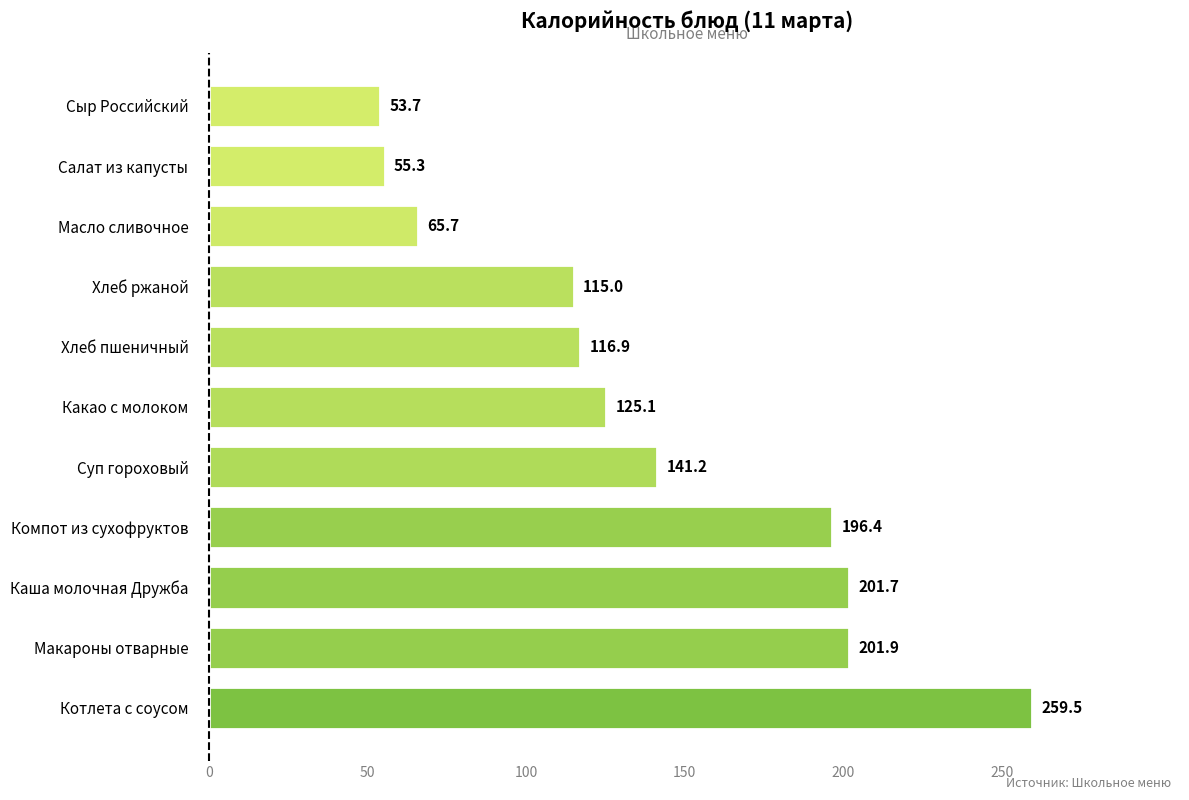

Which label corresponds to the smallest value in the chart?

Сыр Российский